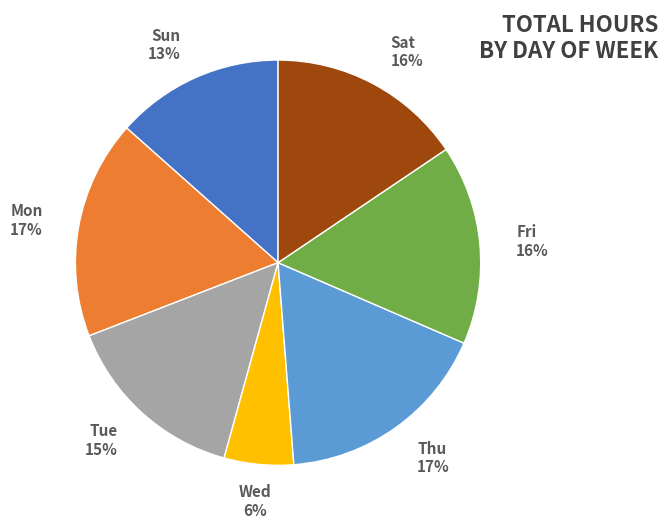

To the nearest percent, what is the average slice percentage?

14%